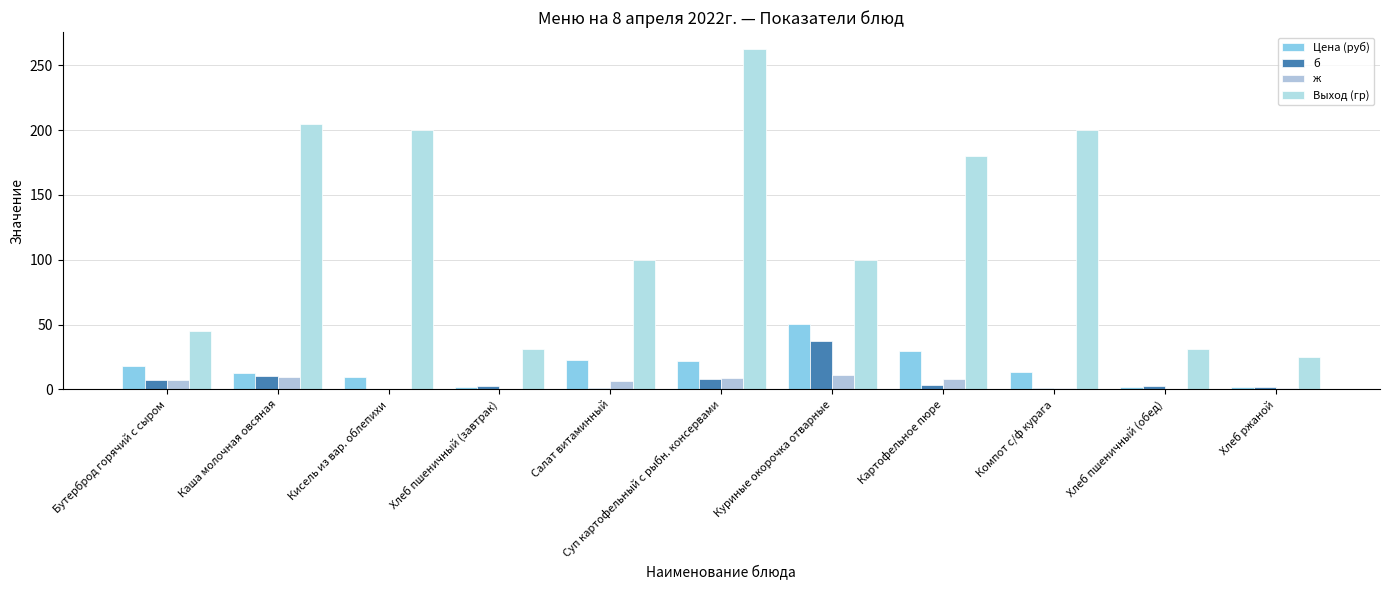

Which series changed the most between Бутерброд горячий с сыром and Картофельное пюре?

Выход (гр)